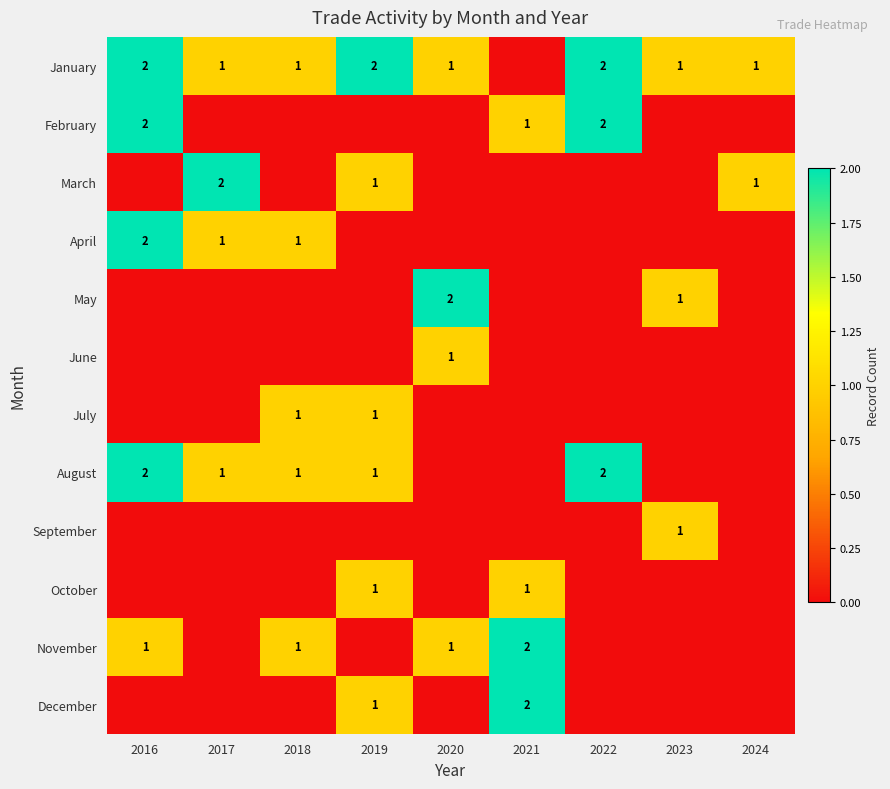

Which has a higher value, 2024 or 2020?

2024